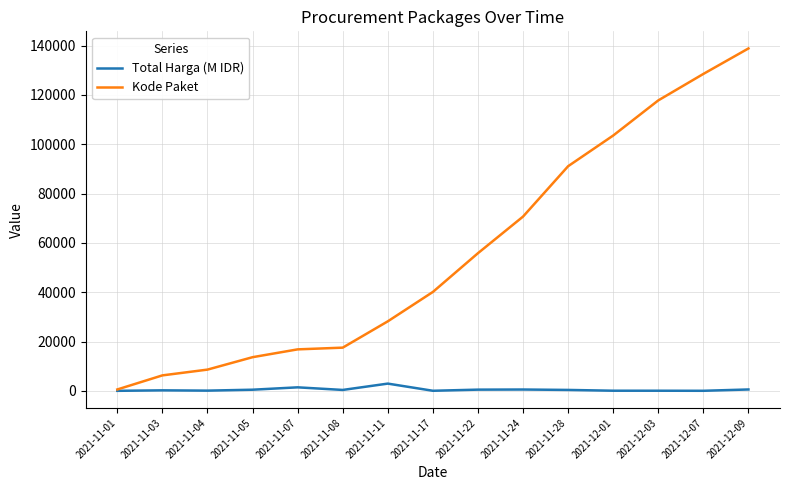

Is the value of Kode Paket at 2021-11-17 greater than the value of Total Harga (M IDR) at 2021-12-03?

Yes